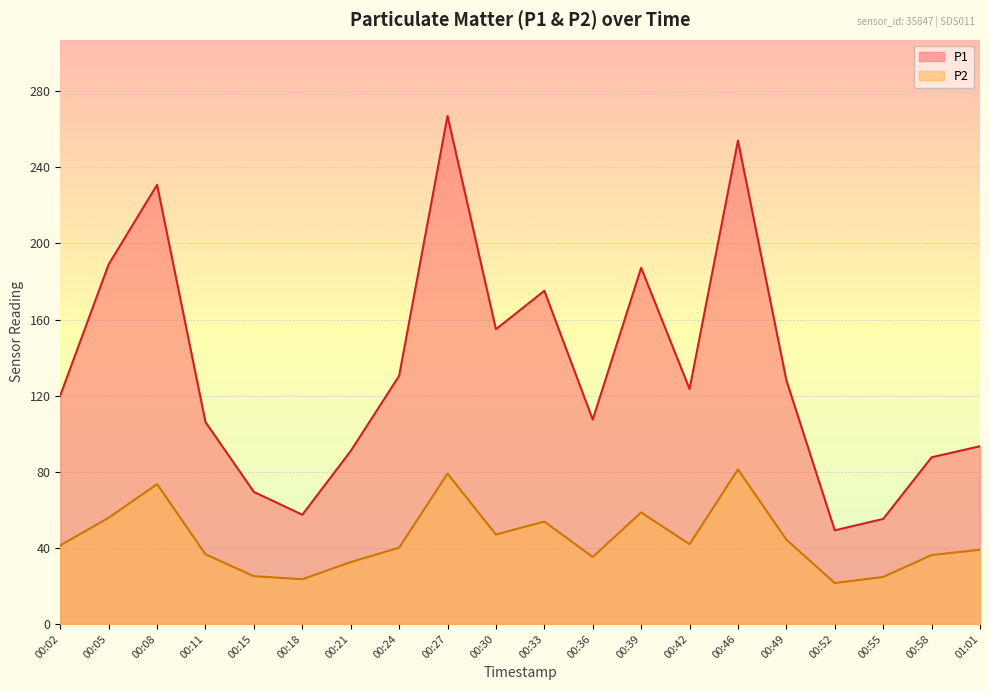

At which category does P2 reach its first local valley?

00:18